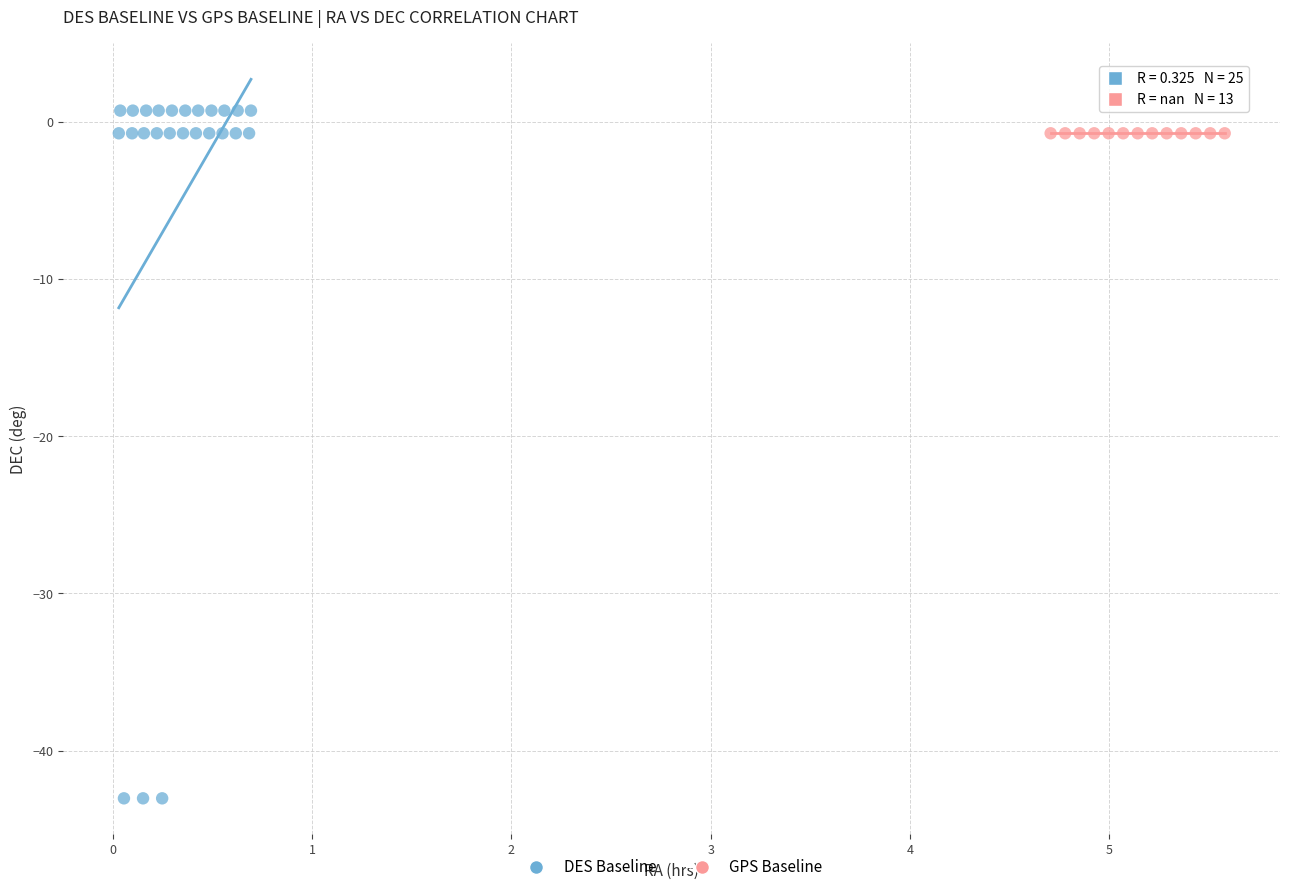

Which series reaches the minimum Y coordinate?

DES Baseline